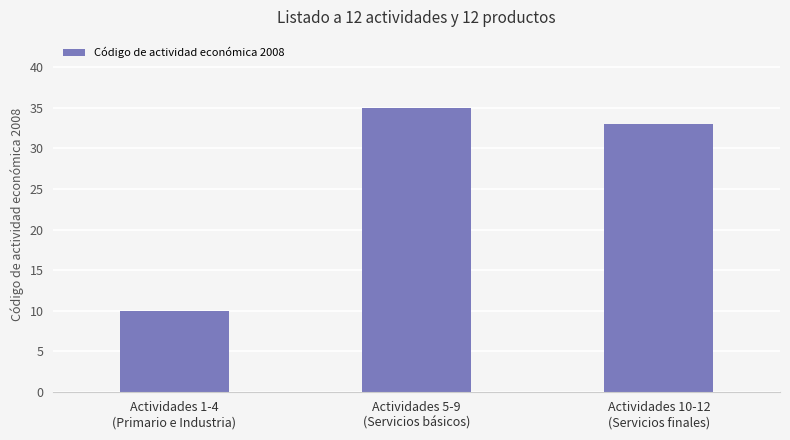

What is the value of the 2nd bar from the left?

35